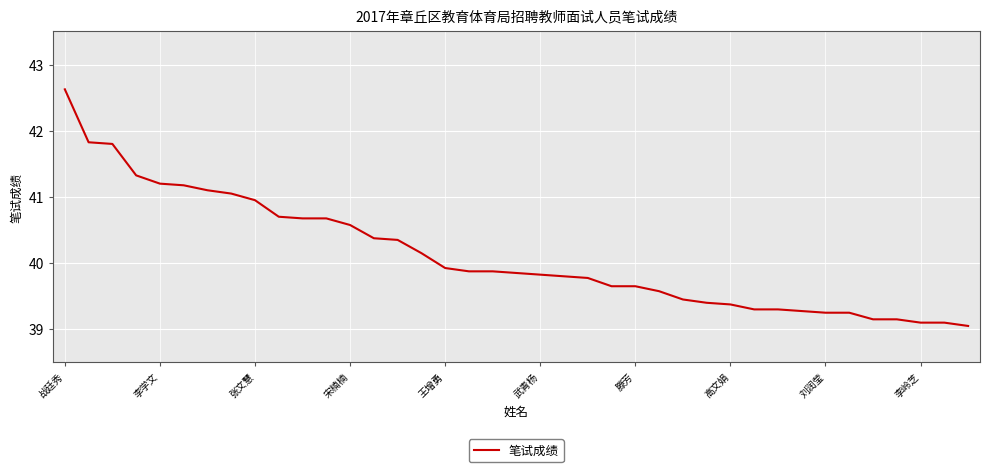

Is this an area chart (filled region under the line)?

No